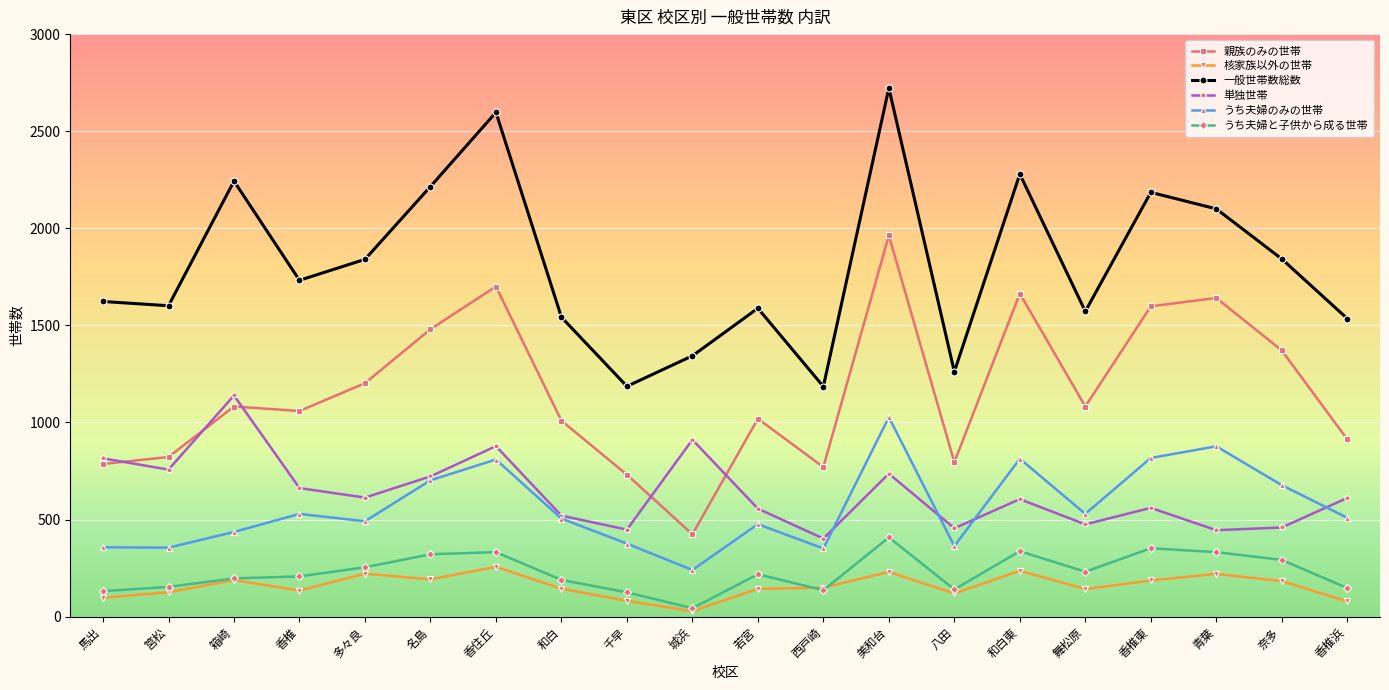

At 筥松, list the series in order from smallest to largest.

核家族以外の世帯, うち夫婦と子供から成る世帯, うち夫婦のみの世帯, 単独世帯, 親族のみの世帯, 一般世帯数総数